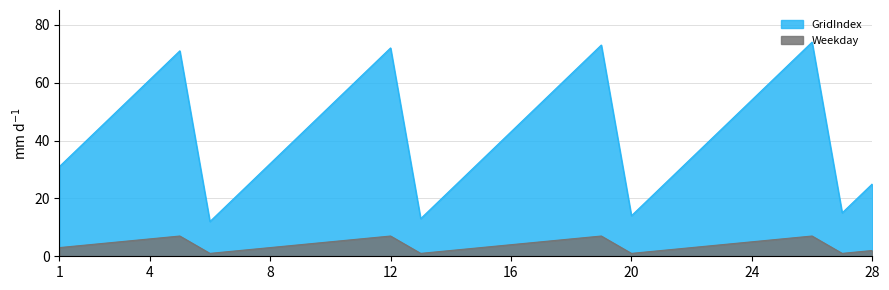

True or false: Weekday and GridIndex cross at least once.

False